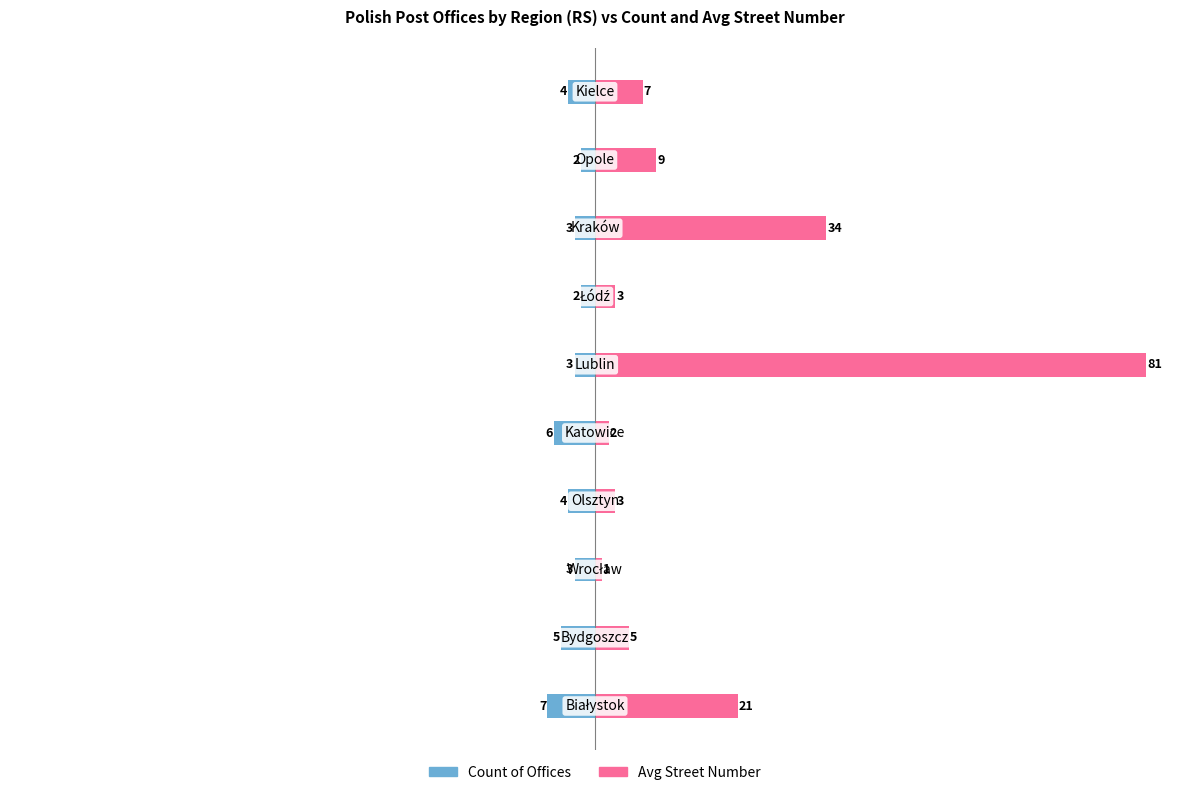

Between 1 and 3, which series saw the biggest shift?

Avg Street Number